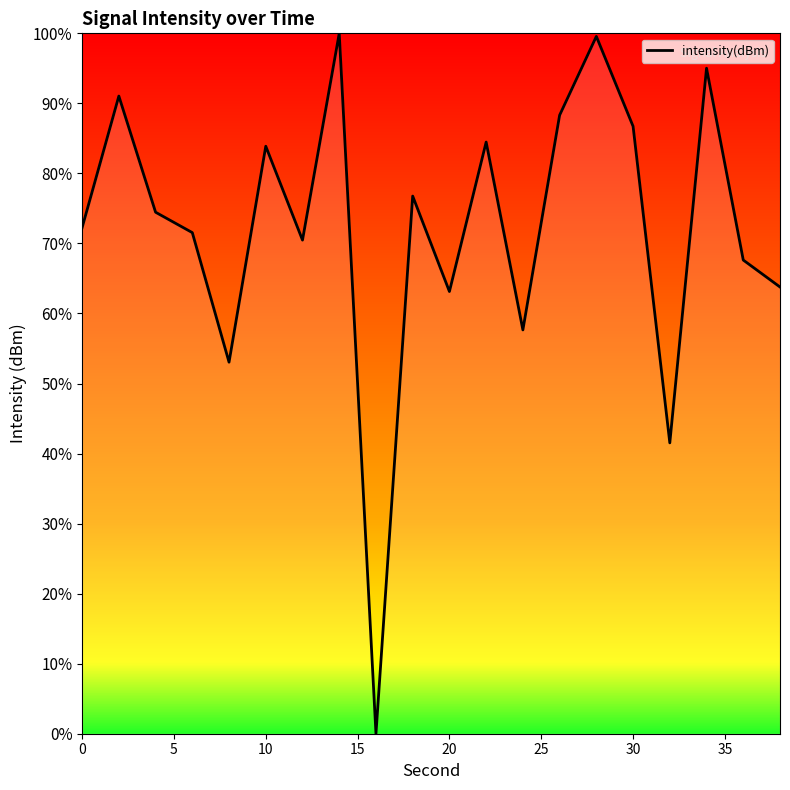

What is the difference between the maximum and minimum values?

100.0